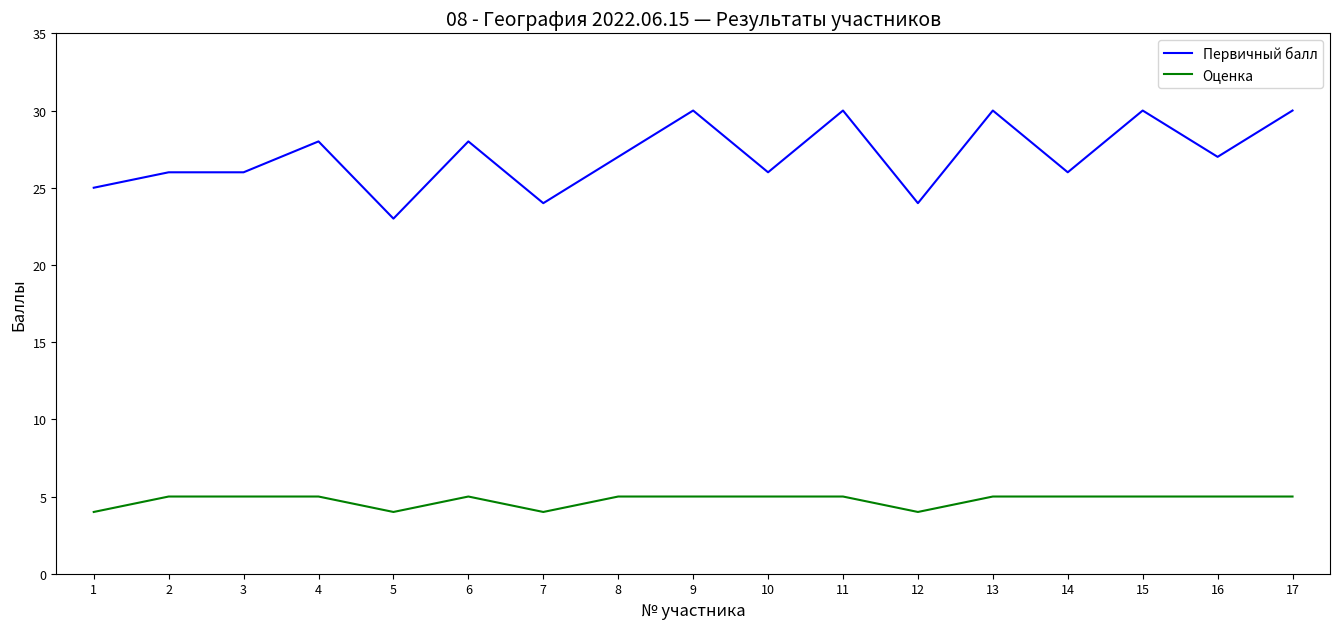

What is the approximate value of Первичный балл at 15?

30